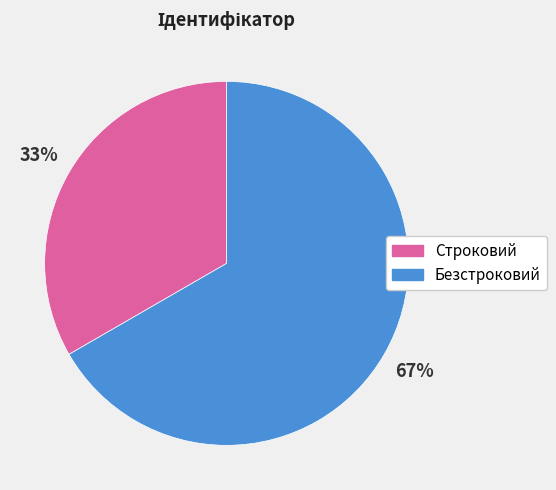

Which slice represents more than half of the pie?

Безстроковий